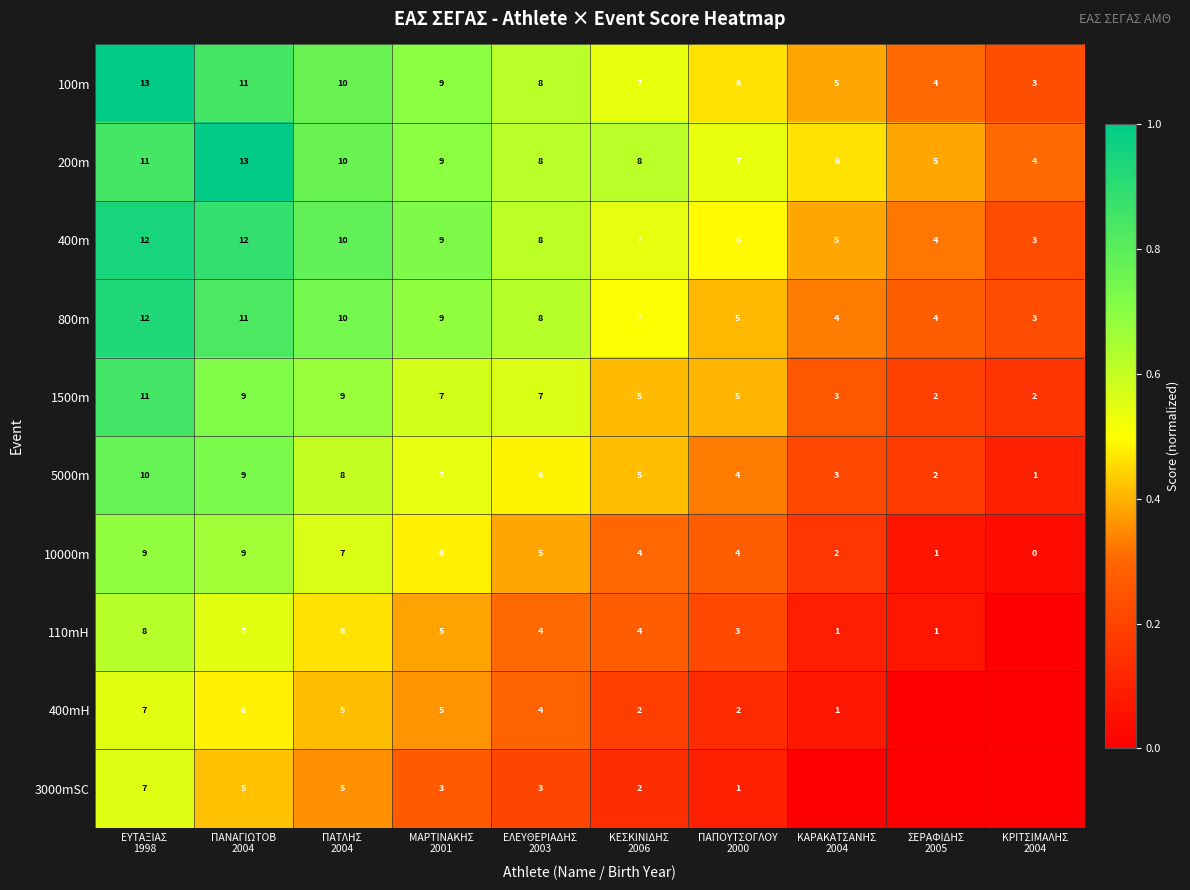

What is the sum of all 1500m values?

60